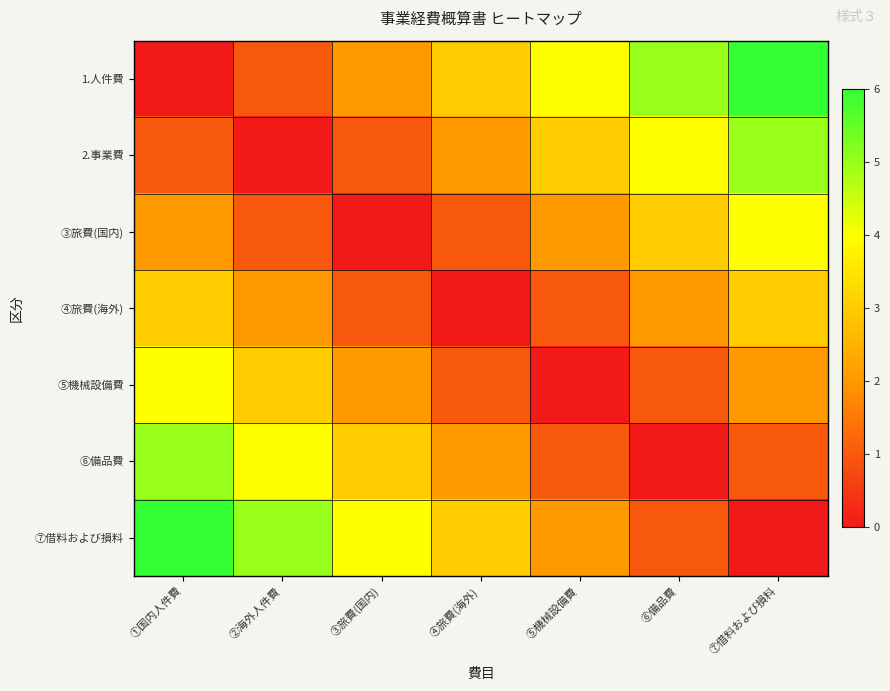

Reading left to right, extract all data points from this chart.

1.人件費: ①国内人件費=0	②海外人件費=1	③旅費(国内)=2	④旅費(海外)=3	⑤機械設備費=4	⑥備品費=5	⑦借料および損料=6
2.事業費: ①国内人件費=1	②海外人件費=0	③旅費(国内)=1	④旅費(海外)=2	⑤機械設備費=3	⑥備品費=4	⑦借料および損料=5
③旅費(国内): ①国内人件費=2	②海外人件費=1	③旅費(国内)=0	④旅費(海外)=1	⑤機械設備費=2	⑥備品費=3	⑦借料および損料=4
④旅費(海外): ①国内人件費=3	②海外人件費=2	③旅費(国内)=1	④旅費(海外)=0	⑤機械設備費=1	⑥備品費=2	⑦借料および損料=3
⑤機械設備費: ①国内人件費=4	②海外人件費=3	③旅費(国内)=2	④旅費(海外)=1	⑤機械設備費=0	⑥備品費=1	⑦借料および損料=2
⑥備品費: ①国内人件費=5	②海外人件費=4	③旅費(国内)=3	④旅費(海外)=2	⑤機械設備費=1	⑥備品費=0	⑦借料および損料=1
⑦借料および損料: ①国内人件費=6	②海外人件費=5	③旅費(国内)=4	④旅費(海外)=3	⑤機械設備費=2	⑥備品費=1	⑦借料および損料=0